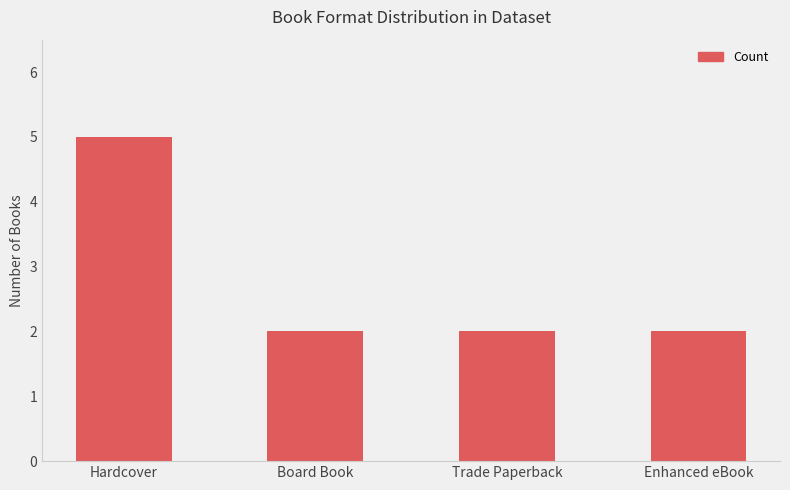

What is the difference between the maximum and minimum values?

3